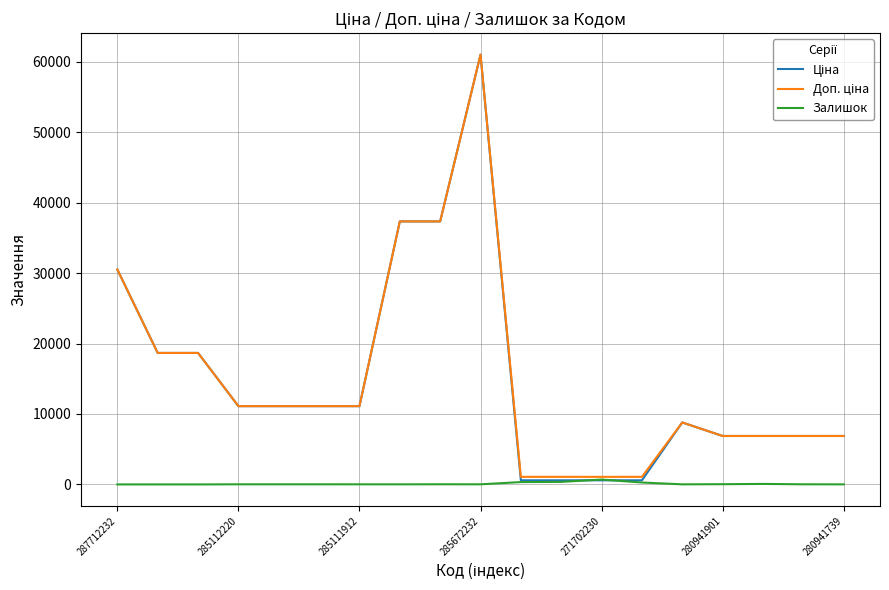

How many lines are shown in the chart?

3